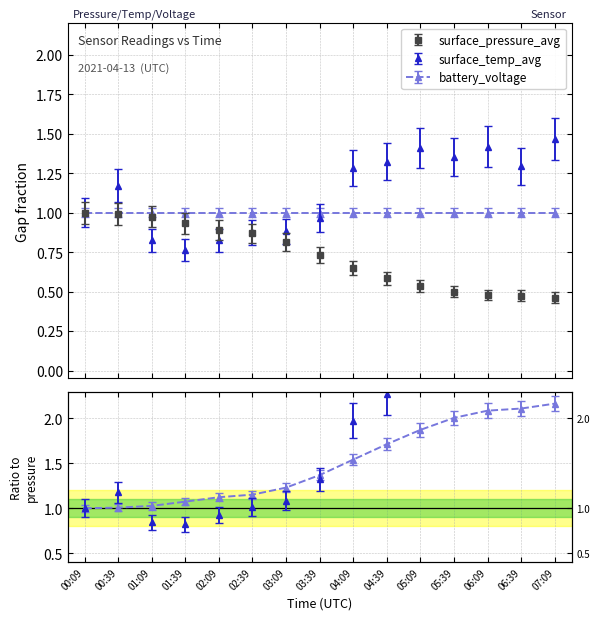

After their last crossing, which series has the higher values: surface_pressure_avg or surface_temp_avg?

surface_temp_avg